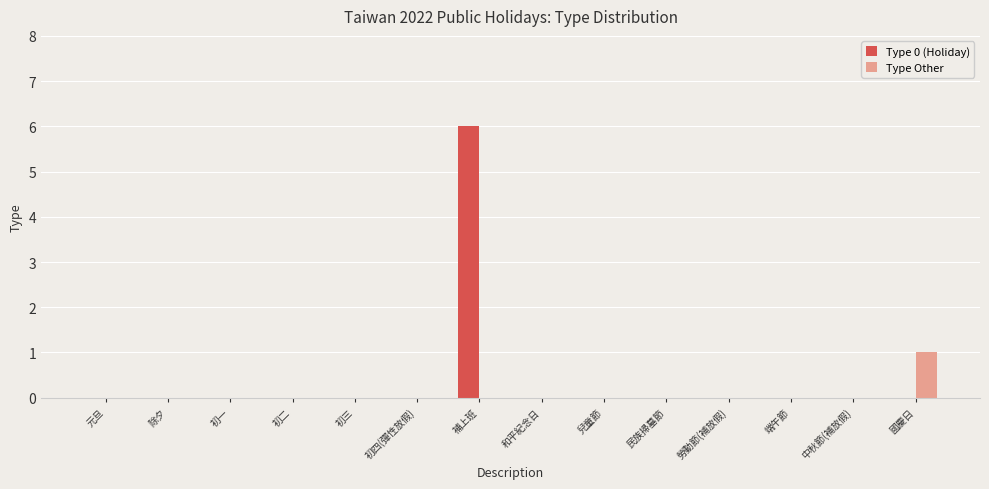

What is the maximum value shown in the chart?

6